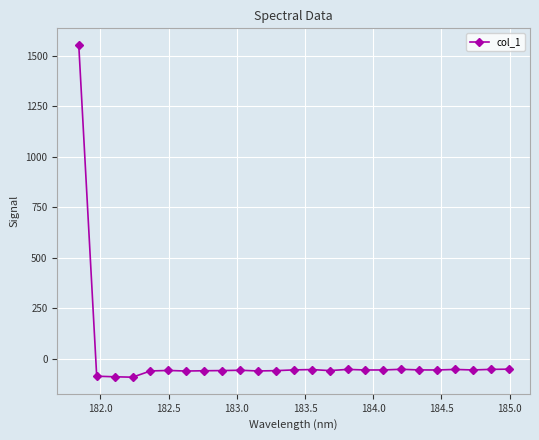

Does the chart have visible grid lines?

Yes